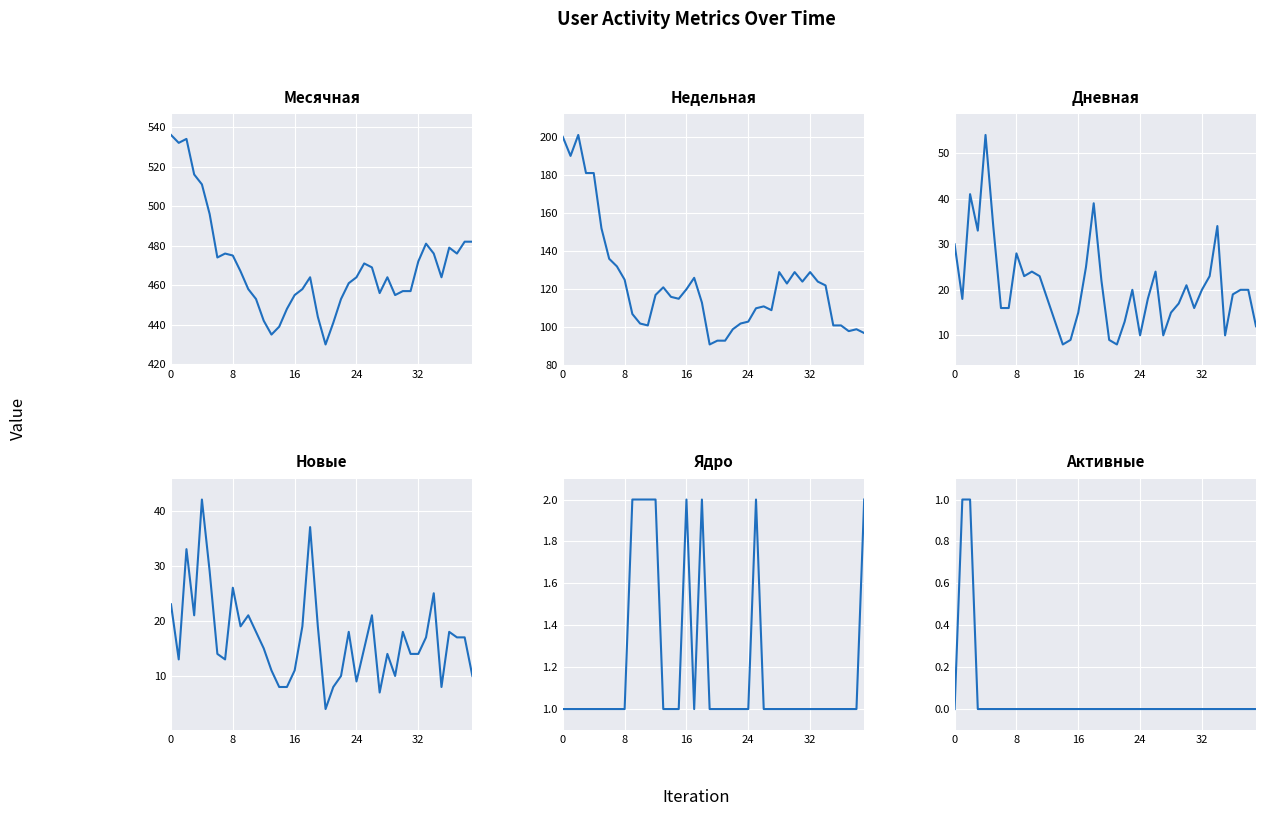

What are all the series names shown in the legend?

Месячная, Недельная, Дневная, Новые, Ядро, Активные